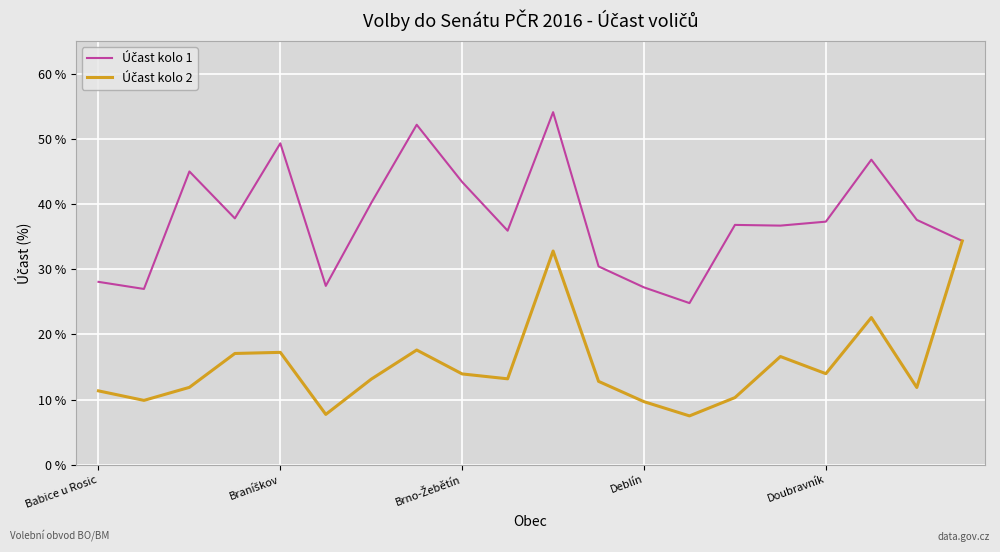

What is the minimum value shown in the chart?

7.5